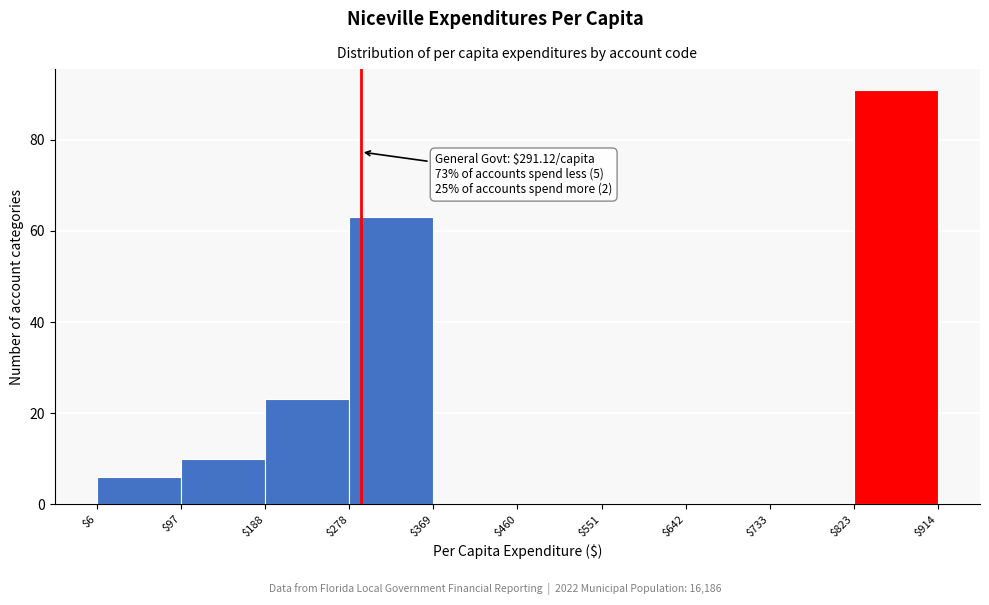

Which range on the x-axis has the tallest bar?

$823 to $914